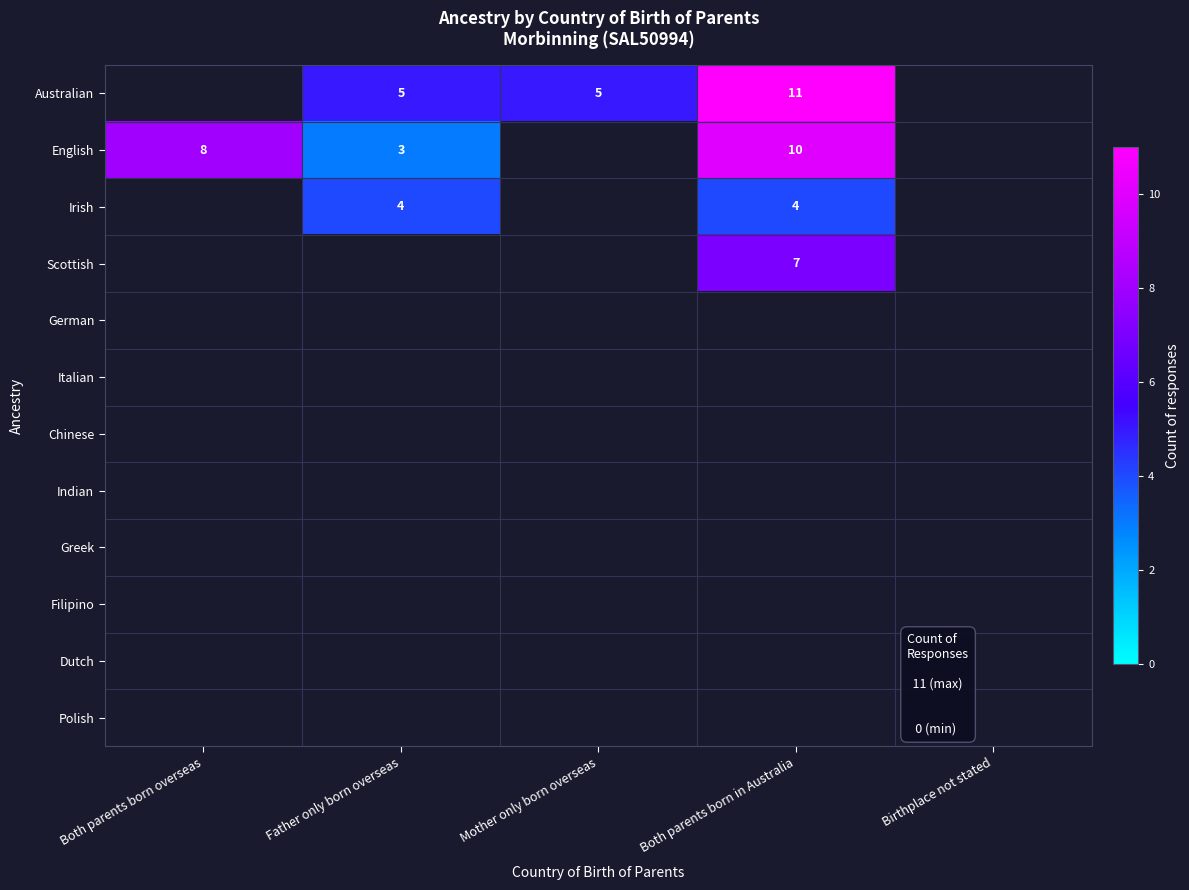

Which category has the highest value across all series?

Both parents born in Australia